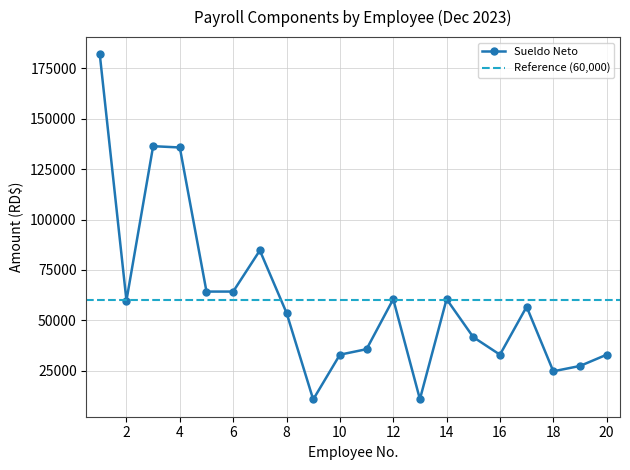

True or false: Sueldo Neto has more than 0 interior local peaks.

True